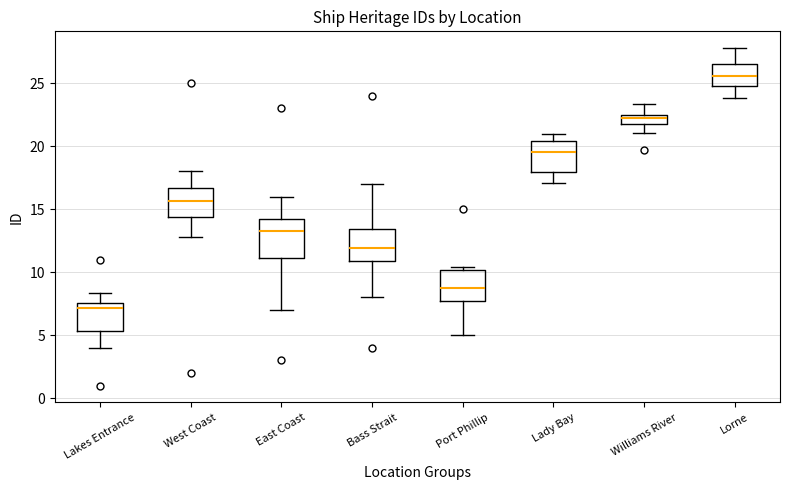

Where does the lower whisker of the box for Lorne end on the y-axis? The values are not printed on the chart, so give them approximately, as read against the axis.

24.0